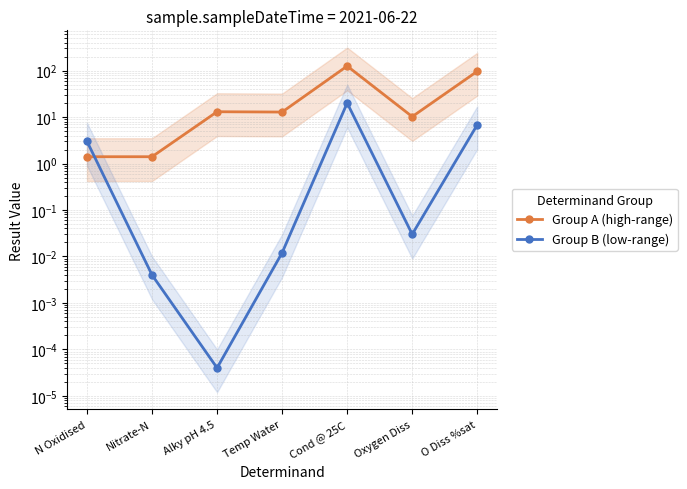

Which series has the largest range (max minus min)?

Group A (high-range)